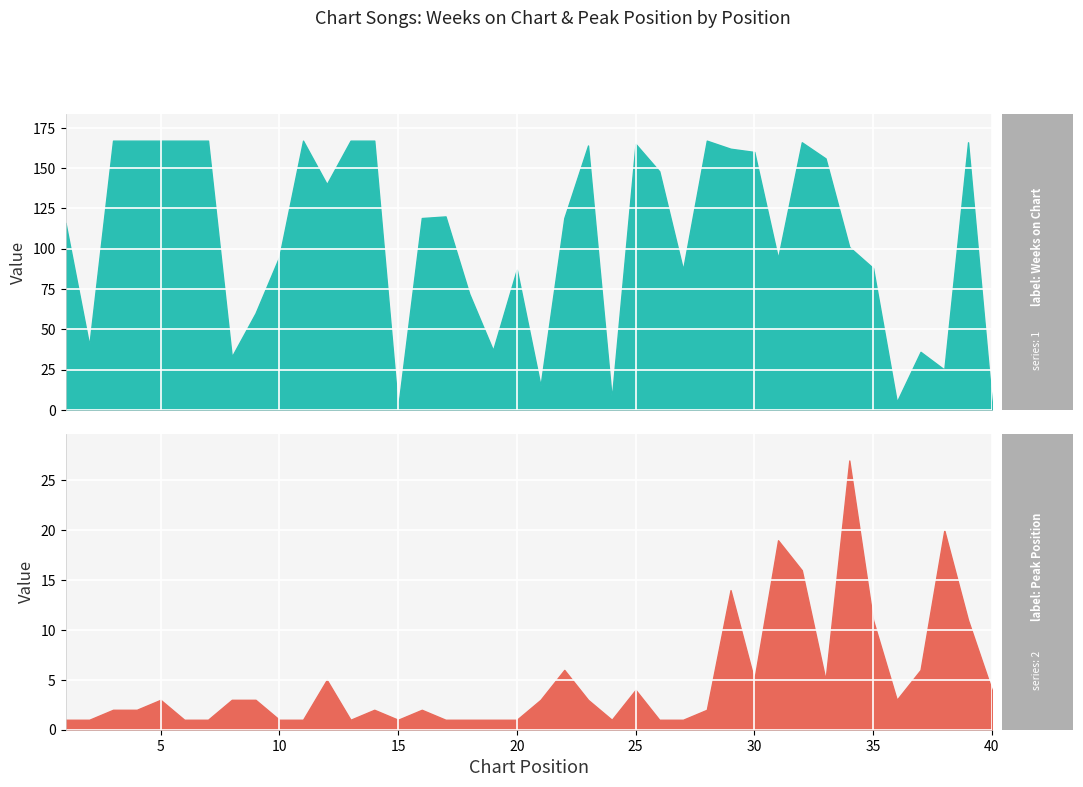

Which category has the highest value across all series?

3